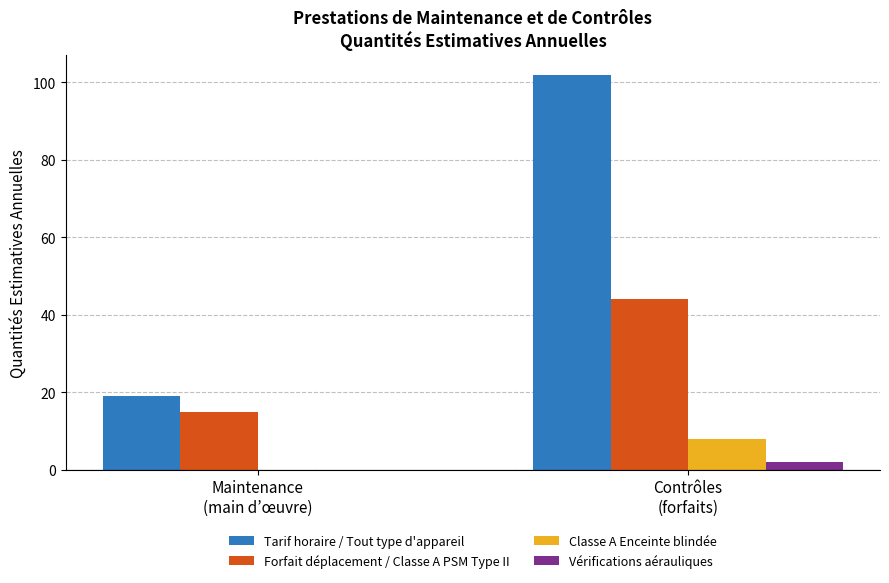

How many groups of bars are there?

2